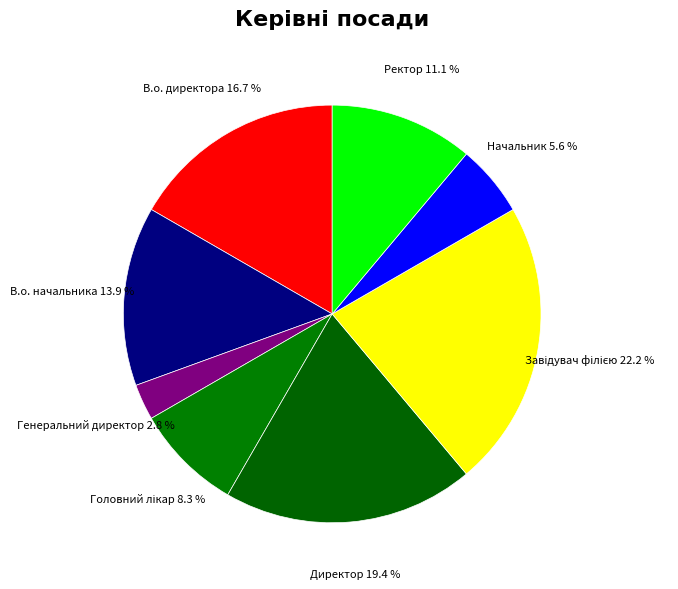

Which category has the smallest portion of the pie?

Генеральний директор